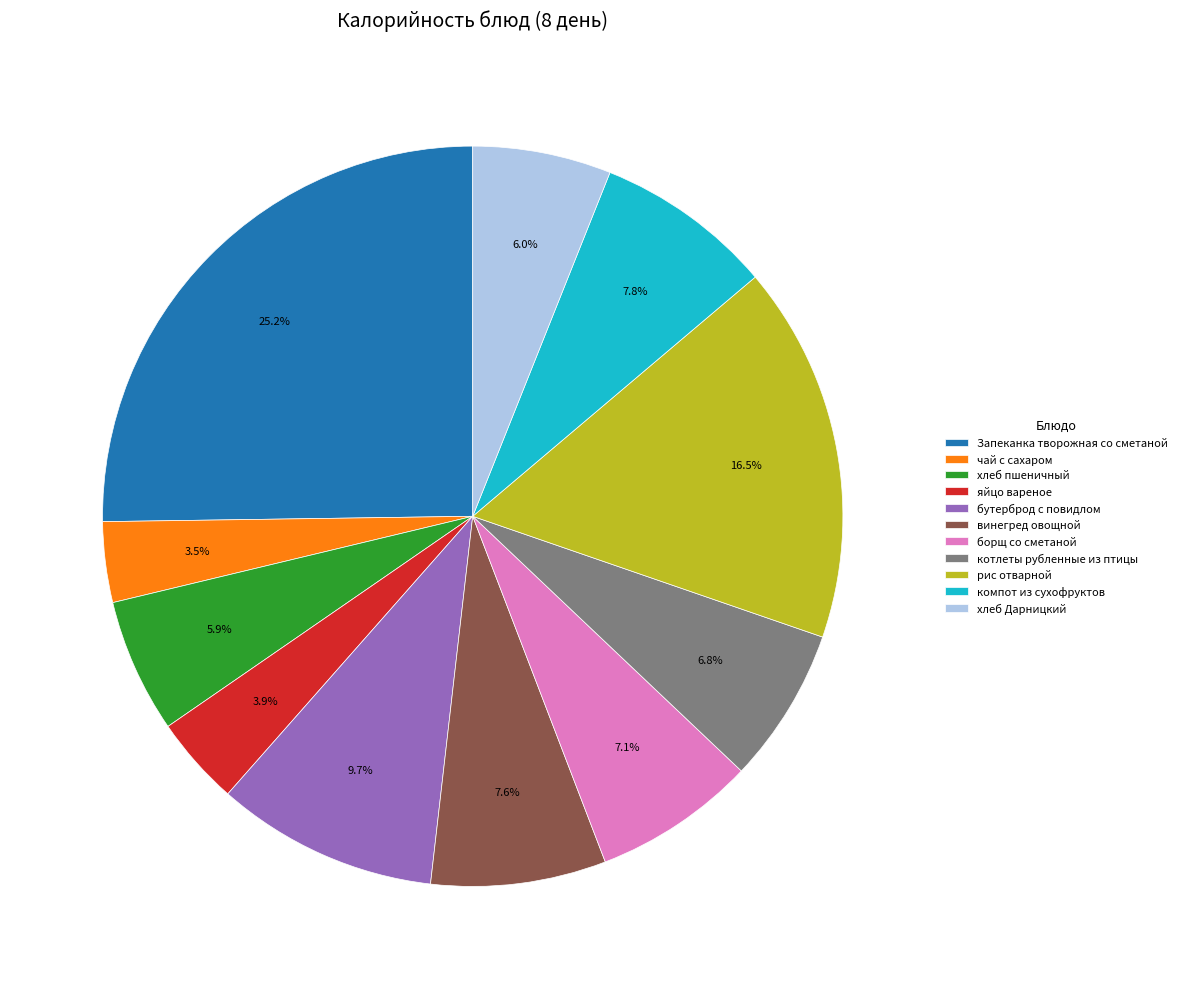

Is the sum of чай с сахаром and хлеб Дарницкий greater than half?

No